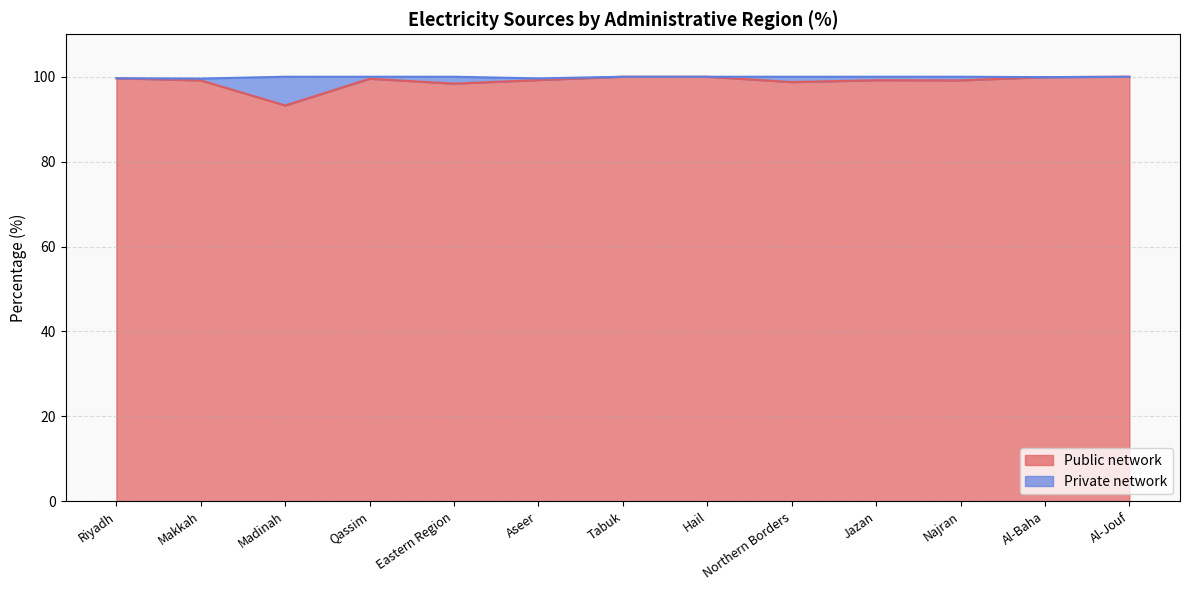

Is it true that the value at Al-Baha is 99.9?

True